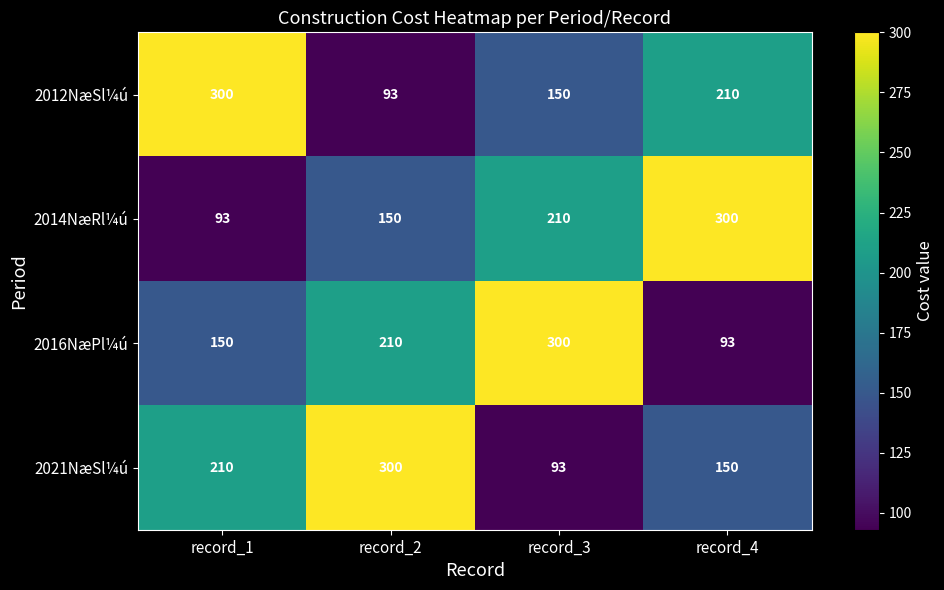

How many 2012NæSl¼ú values are between 150 and 300?

3